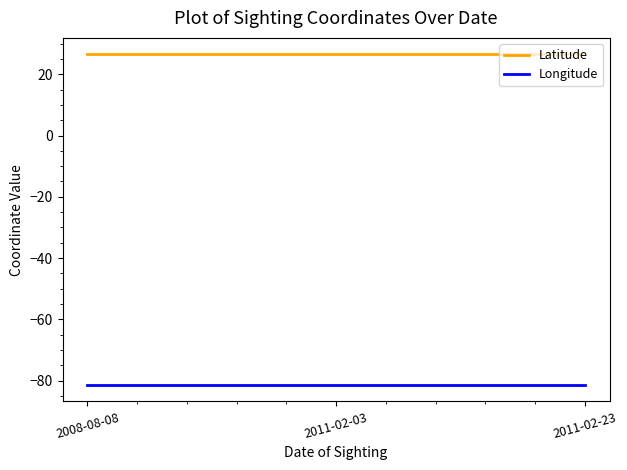

What is the difference between the highest and lowest values at 2011-02-23?

107.8